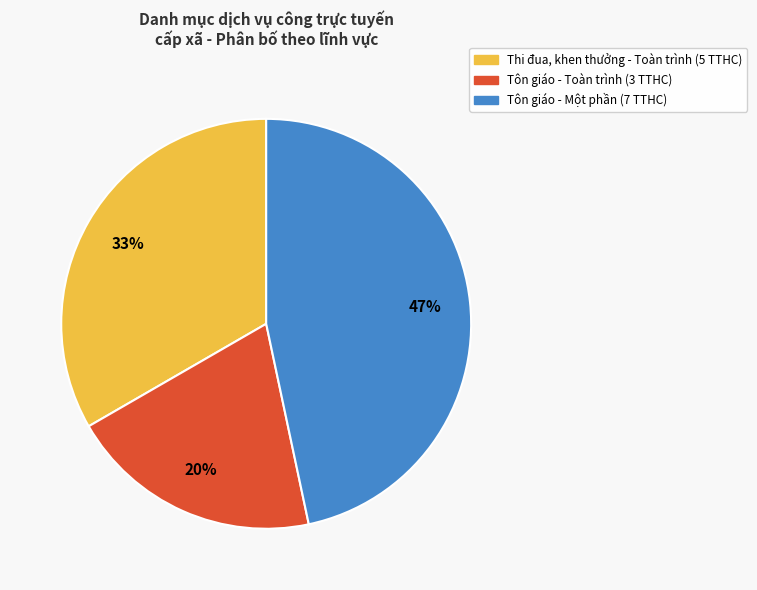

Is there a majority slice in this chart?

No